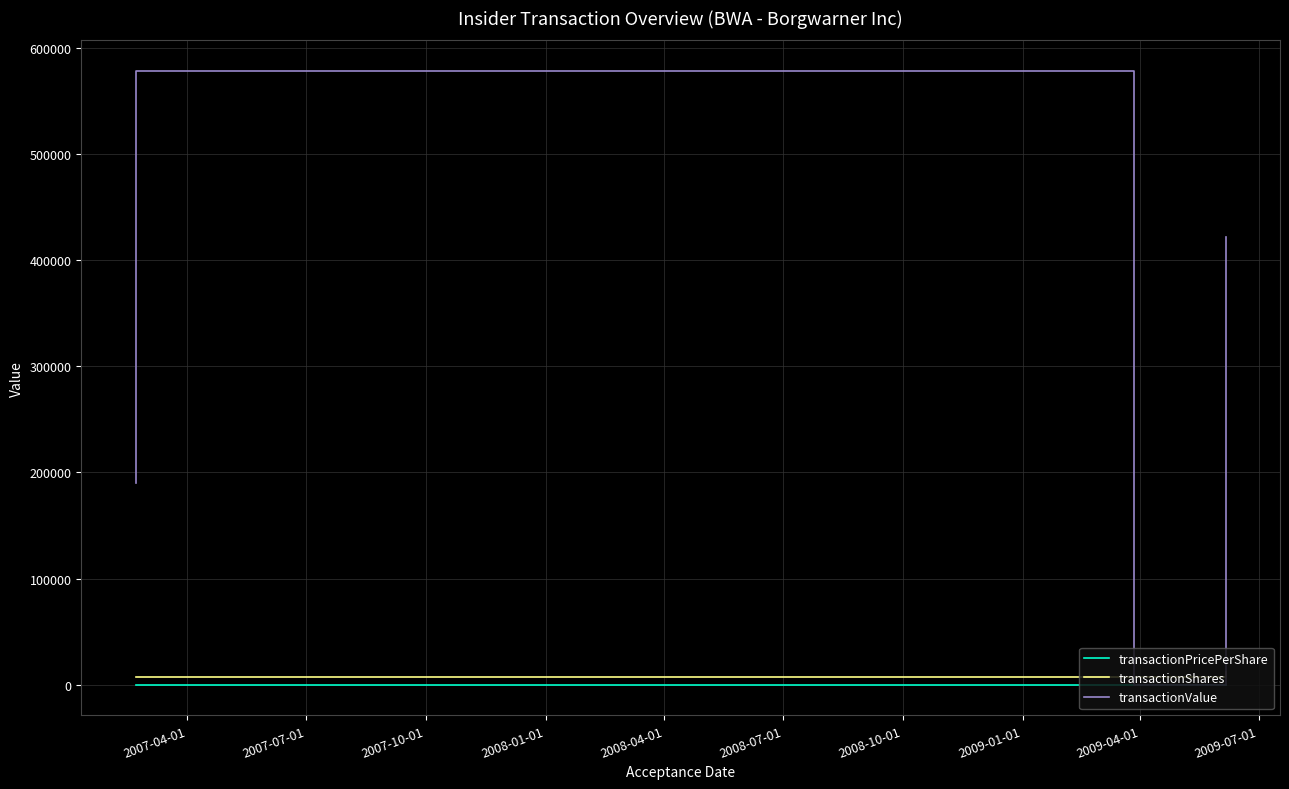

What is the average value of the transactionPricePerShare series?

30.0